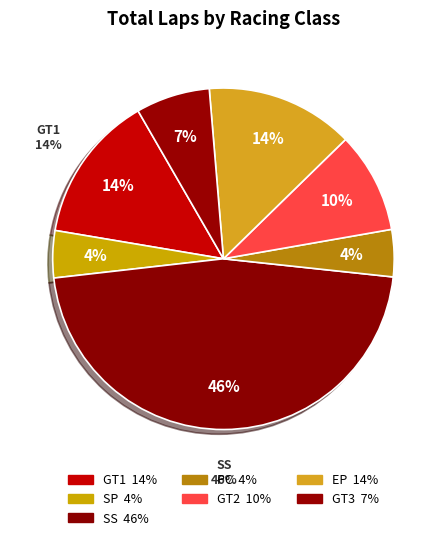

Combined, do PC and SS account for over 50%?

No